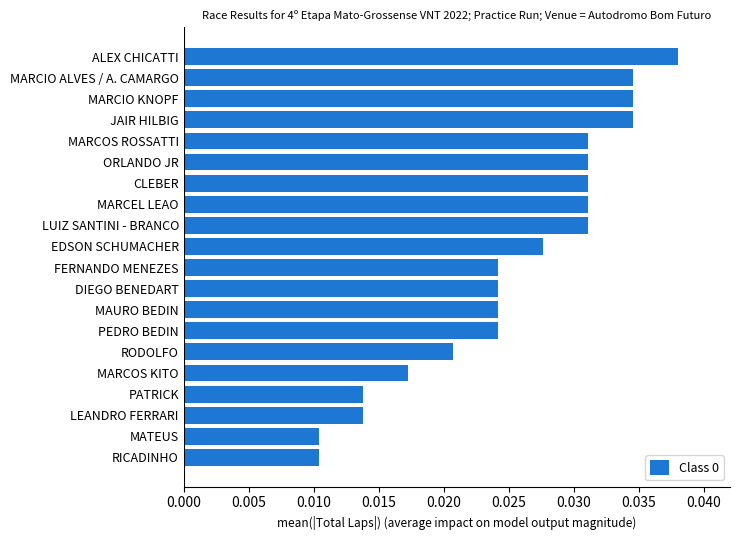

Between ALEX CHICATTI and DIEGO BENEDART, which is larger?

ALEX CHICATTI